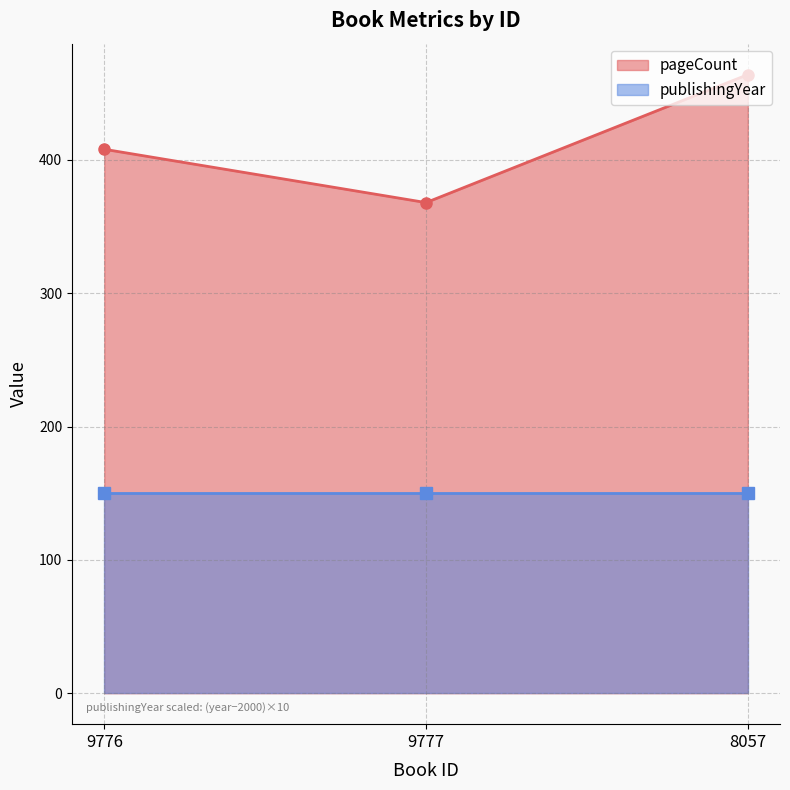

Which label corresponds to the largest value in the chart?

8057